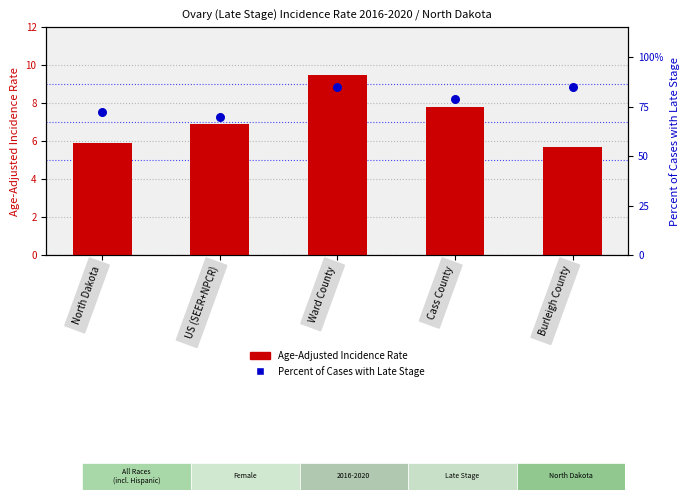

Which series has the largest total across all categories?

Percent of Cases with Late Stage